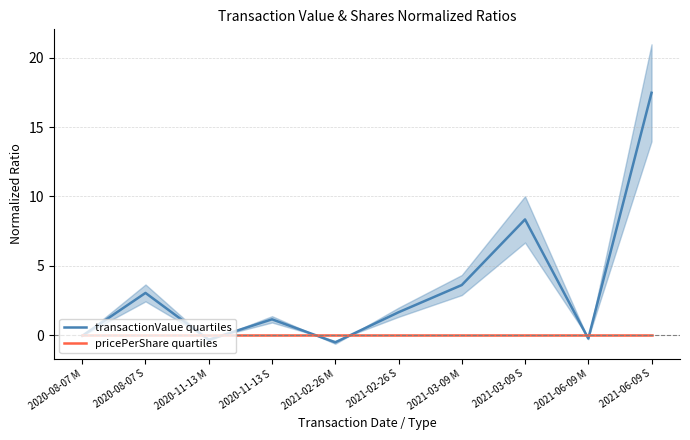

Where do pricePerShare quartiles and transactionValue quartiles first cross each other?

2020-08-07 M and 2020-08-07 S